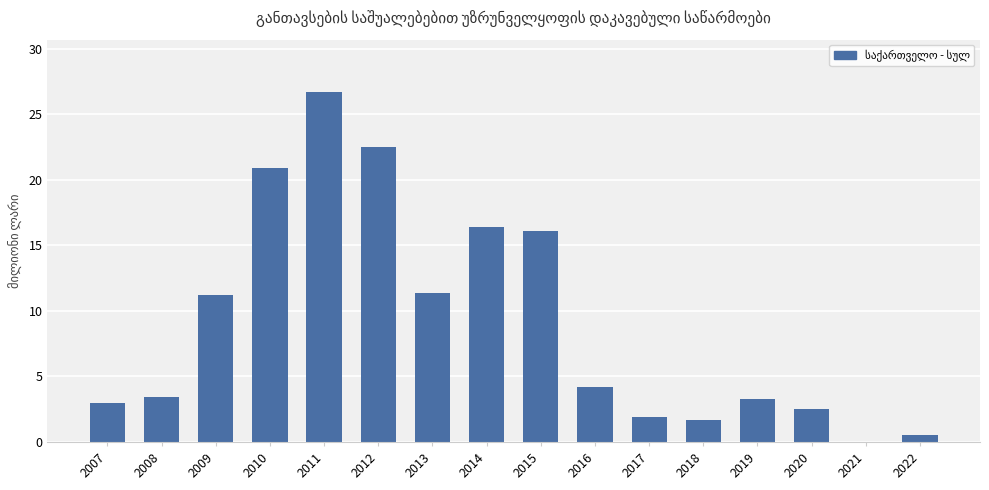

What is the maximum value shown in the chart?

26.7